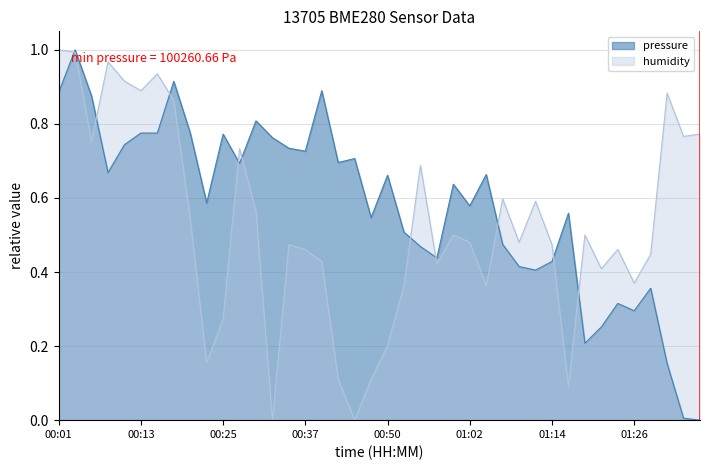

How many lines are shown in the chart?

2